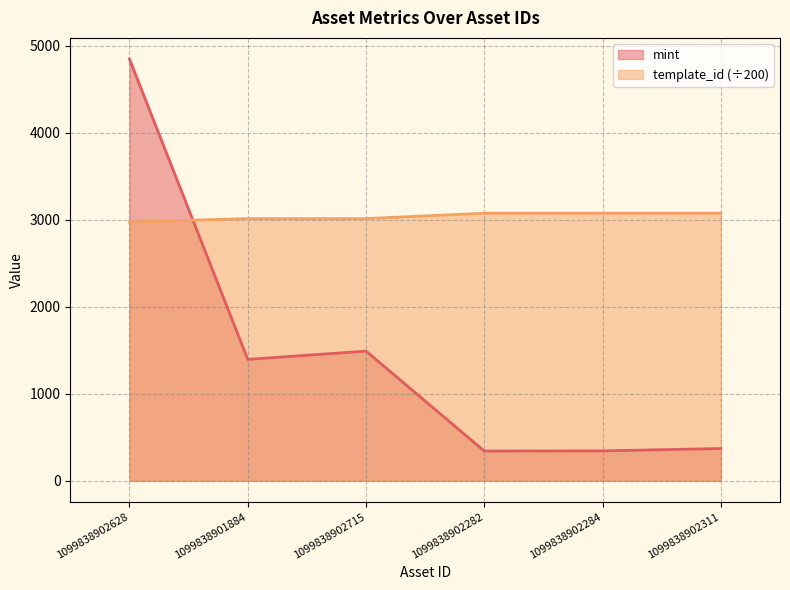

What is the label of the 5th point from the right?

1099838901884